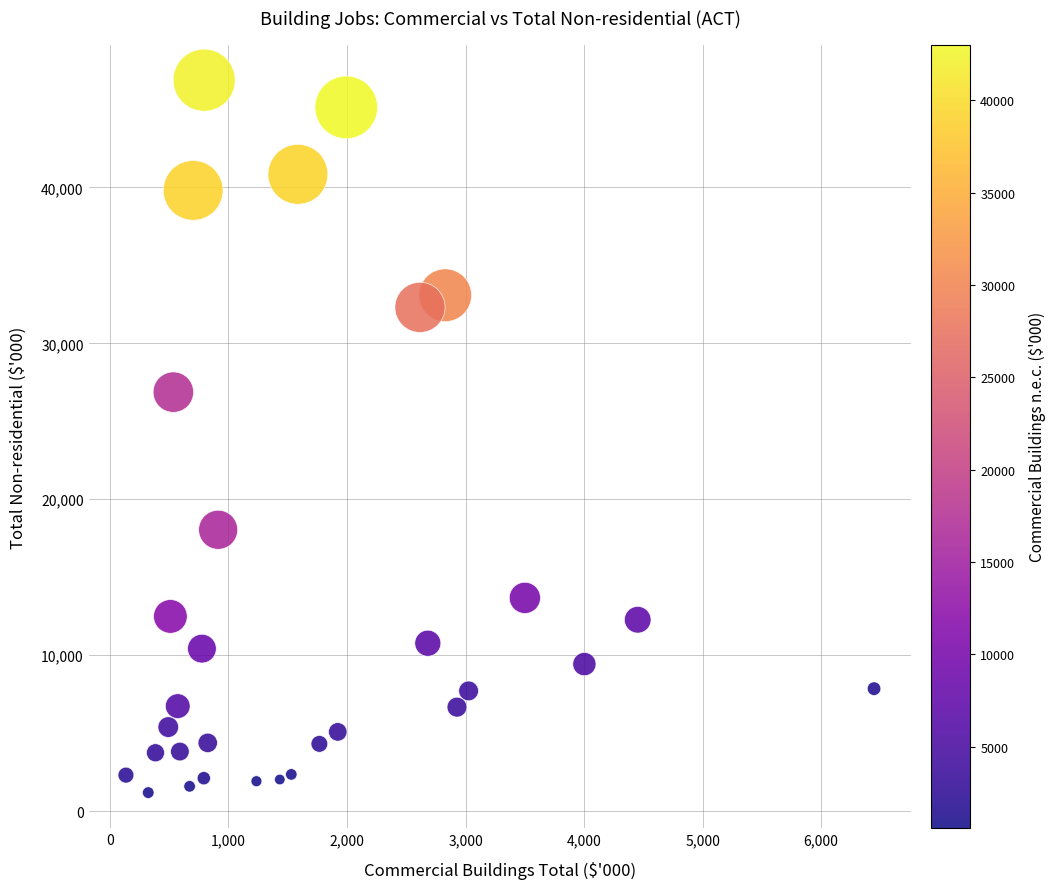

What is the range of X values (max minus min)?

6312